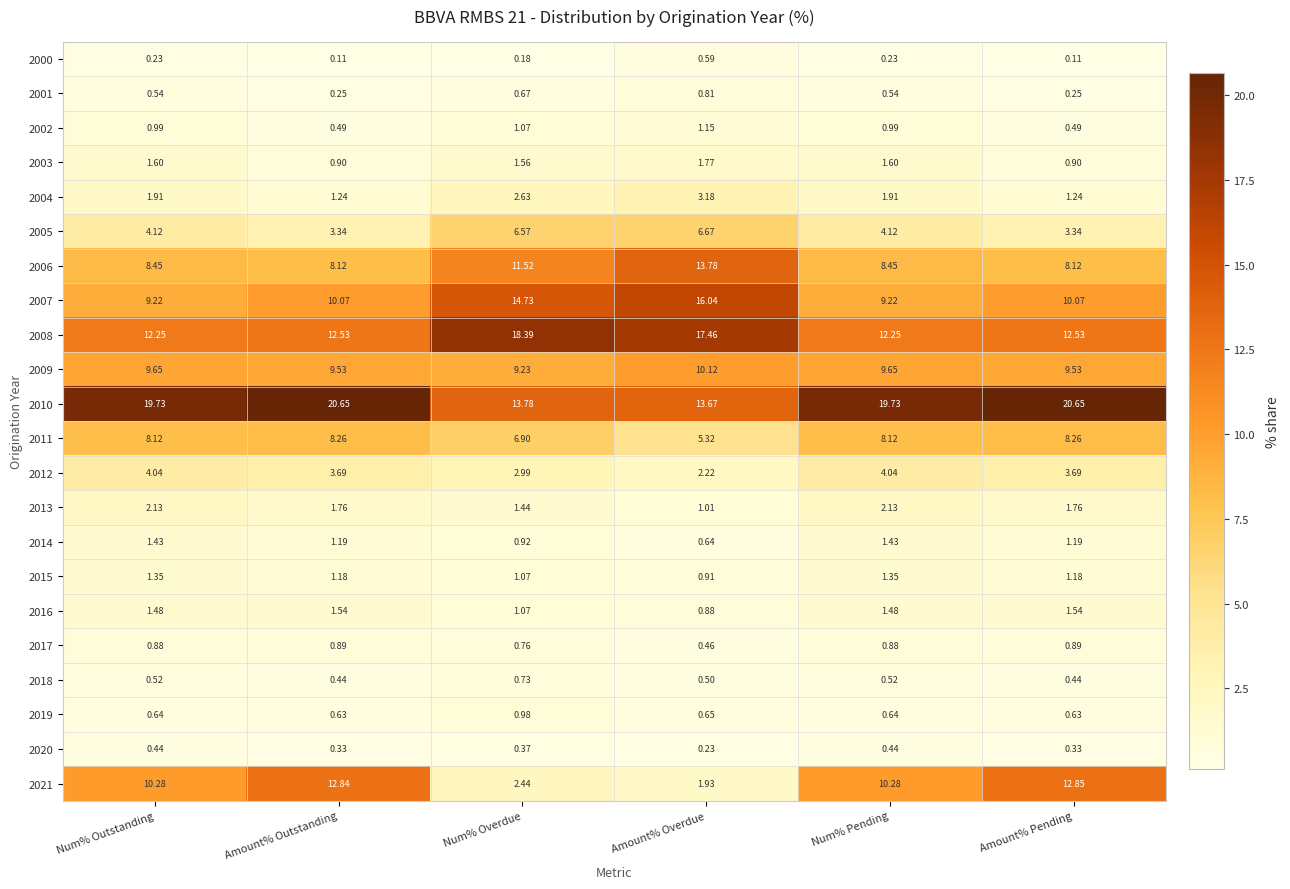

Which category has the lowest value in the 2012 series?

Amount% Overdue